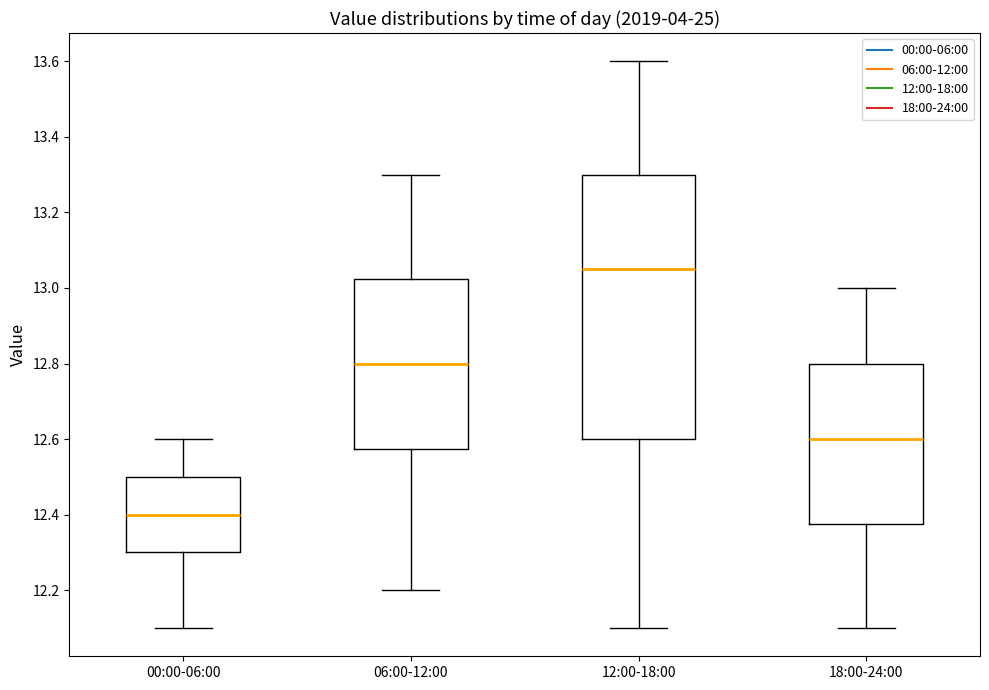

Which box is the tallest, from its lower edge to its upper edge?

12:00-18:00